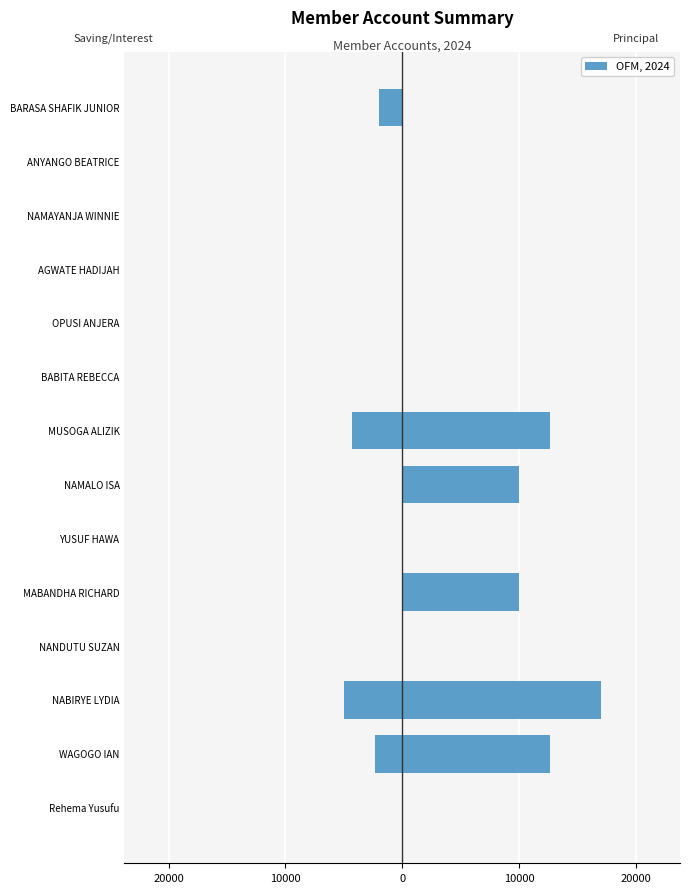

What is the average value of the Right (Principal+Shares) series?

4457